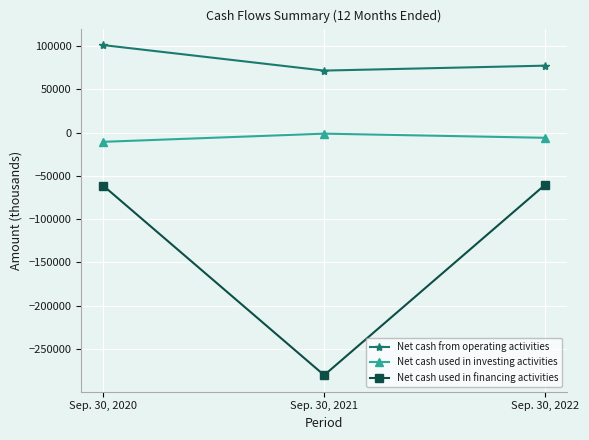

What is the sum of all Net cash used in financing activities values?

-402269